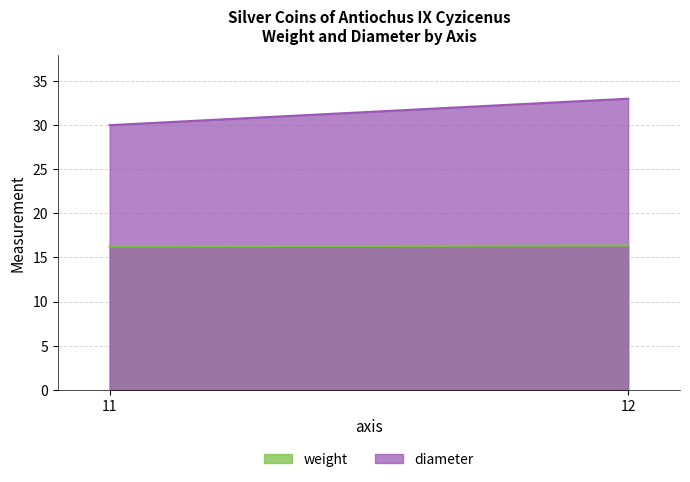

Read the diameter value at 11.

30.0